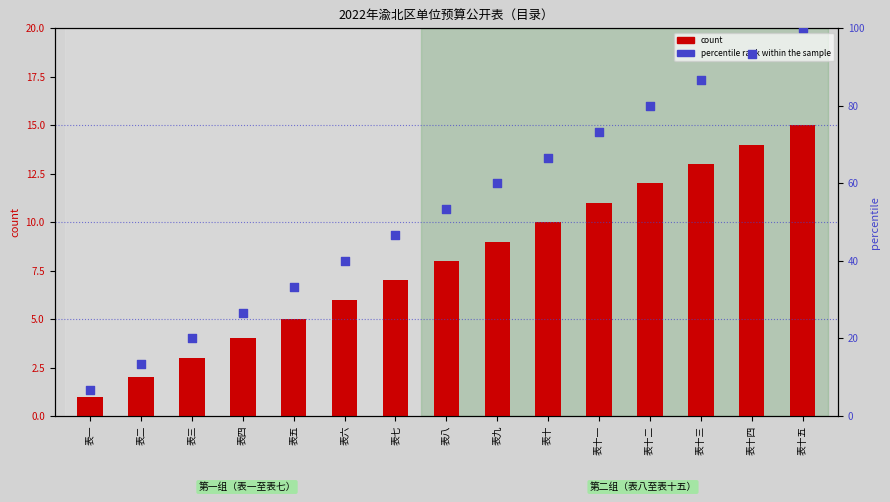

Which series reaches the minimum Y coordinate?

count